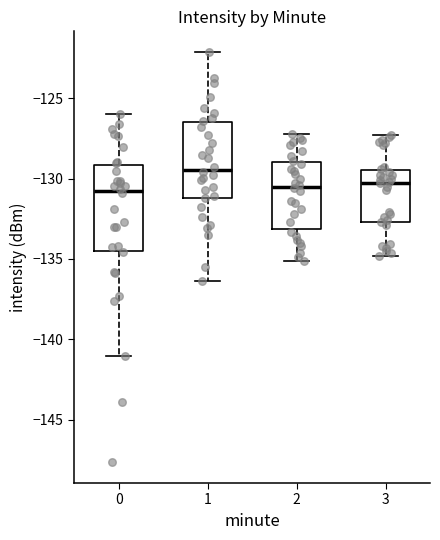

Which box is the tallest, from its lower edge to its upper edge?

0